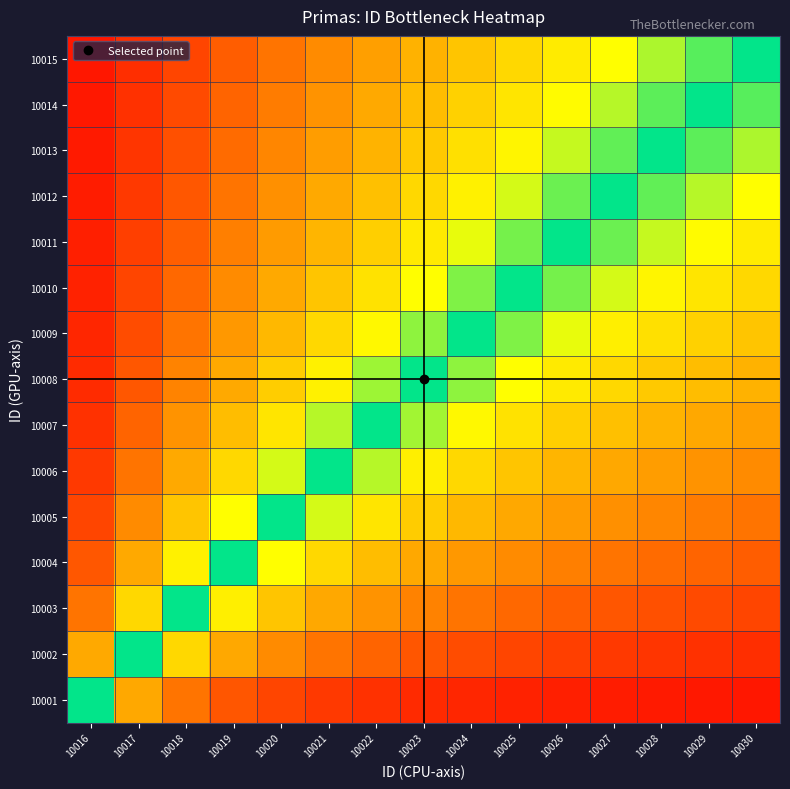

Which has a higher value, 10025 or 10020?

10025